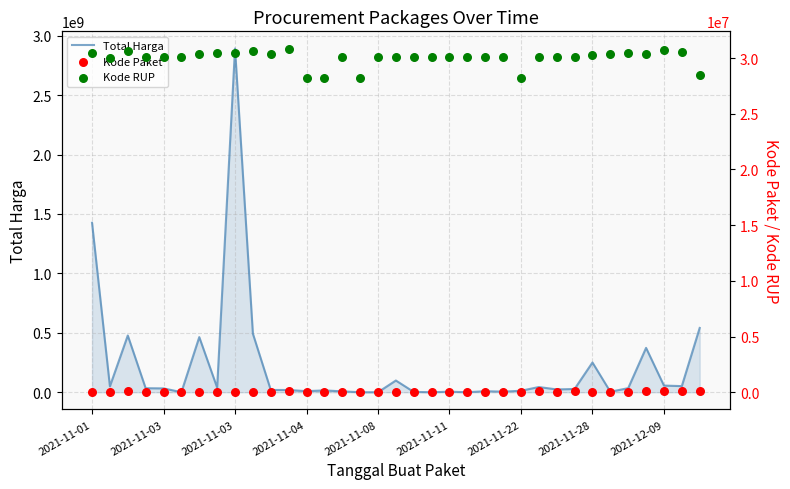

Which series reaches the minimum Y coordinate?

Kode Paket